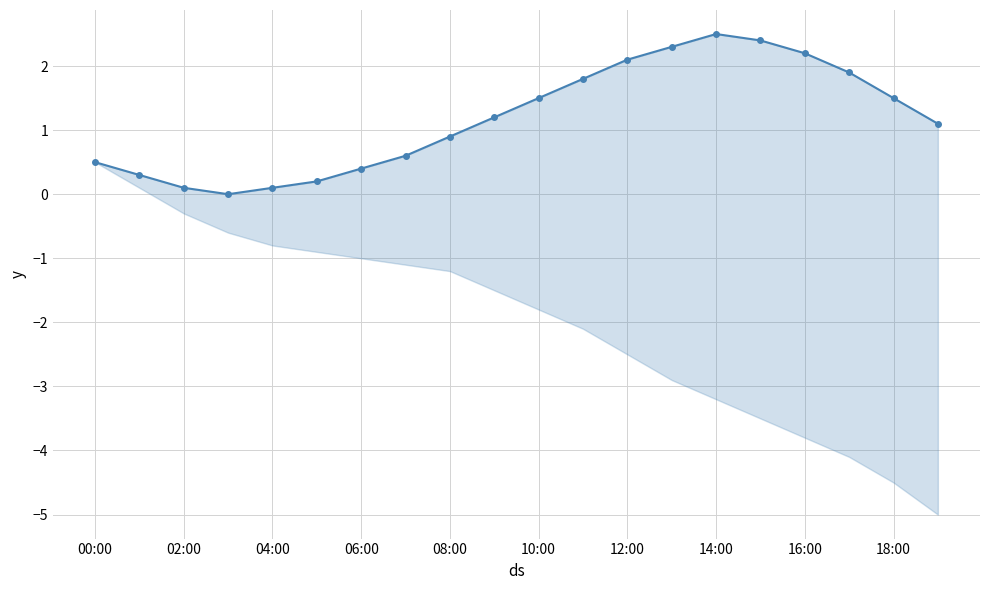

How many lines are shown in the chart?

1